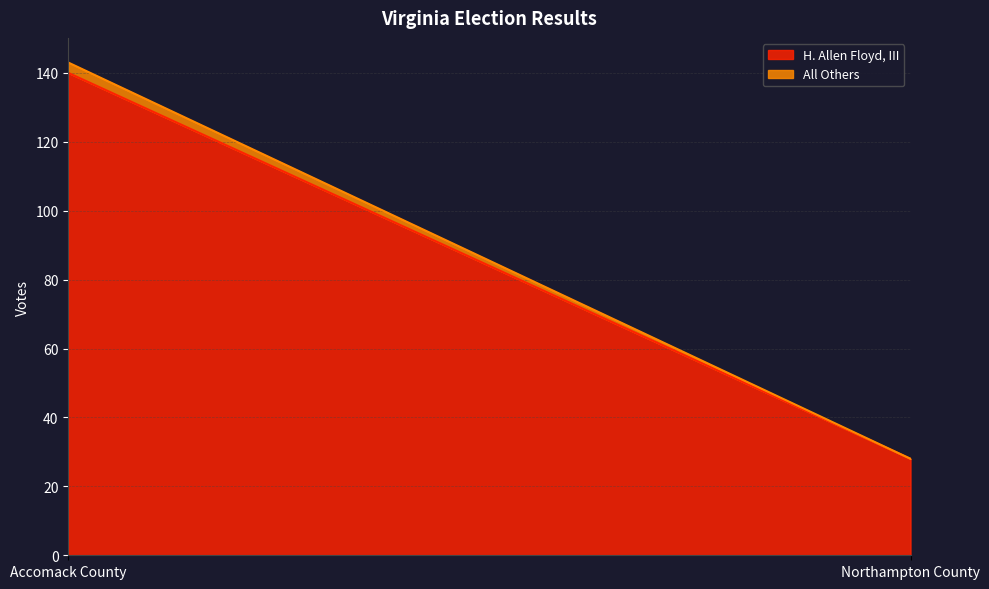

Which has a higher value, Accomack County or Northampton County?

Accomack County